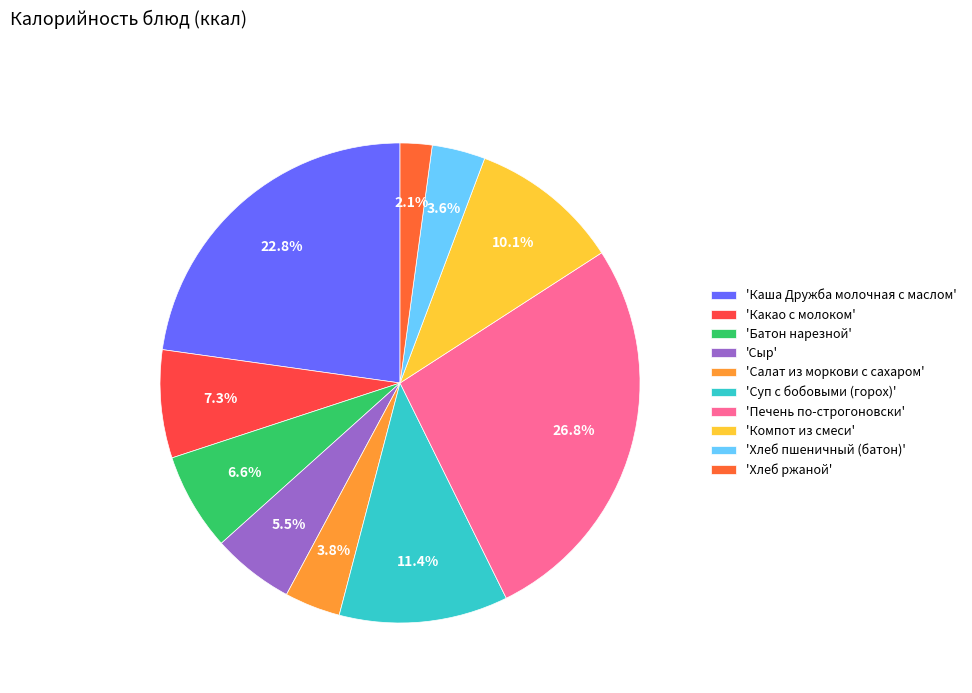

Count the number of slices in the pie.

10